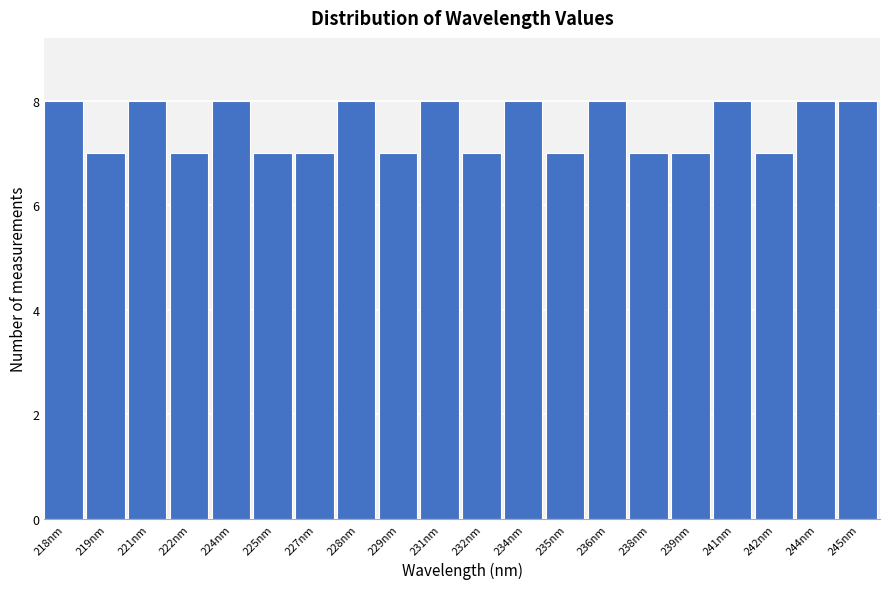

Reading left to right, what are all the values shown in this chart?

8	7	8	7	8	7	7	8	7	8	7	8	7	8	7	7	8	7	8	8